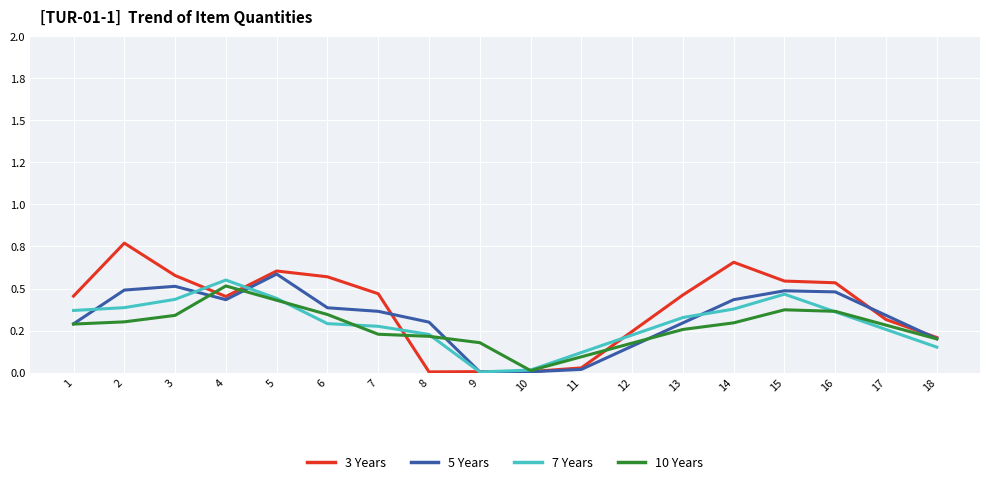

What are all the series names shown in the legend?

3 Years, 5 Years, 7 Years, 10 Years